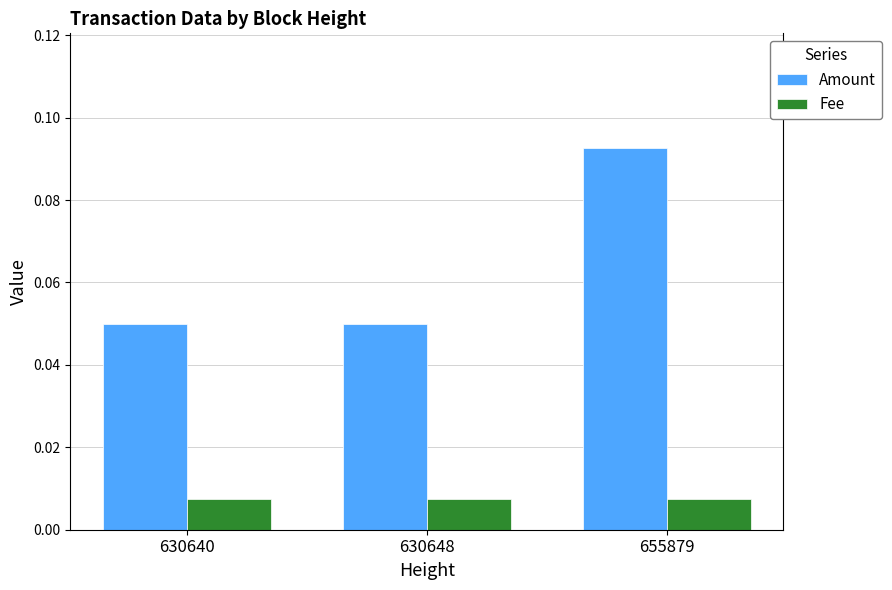

The value of Amount at 630640 is 0.0. True or false?

False